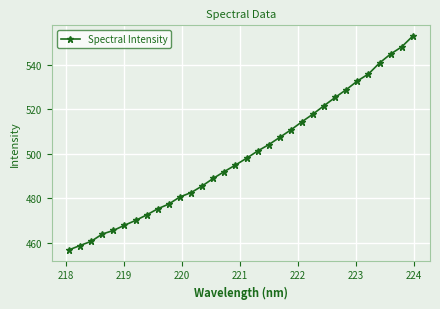

What is the sum of all values?

15977.2